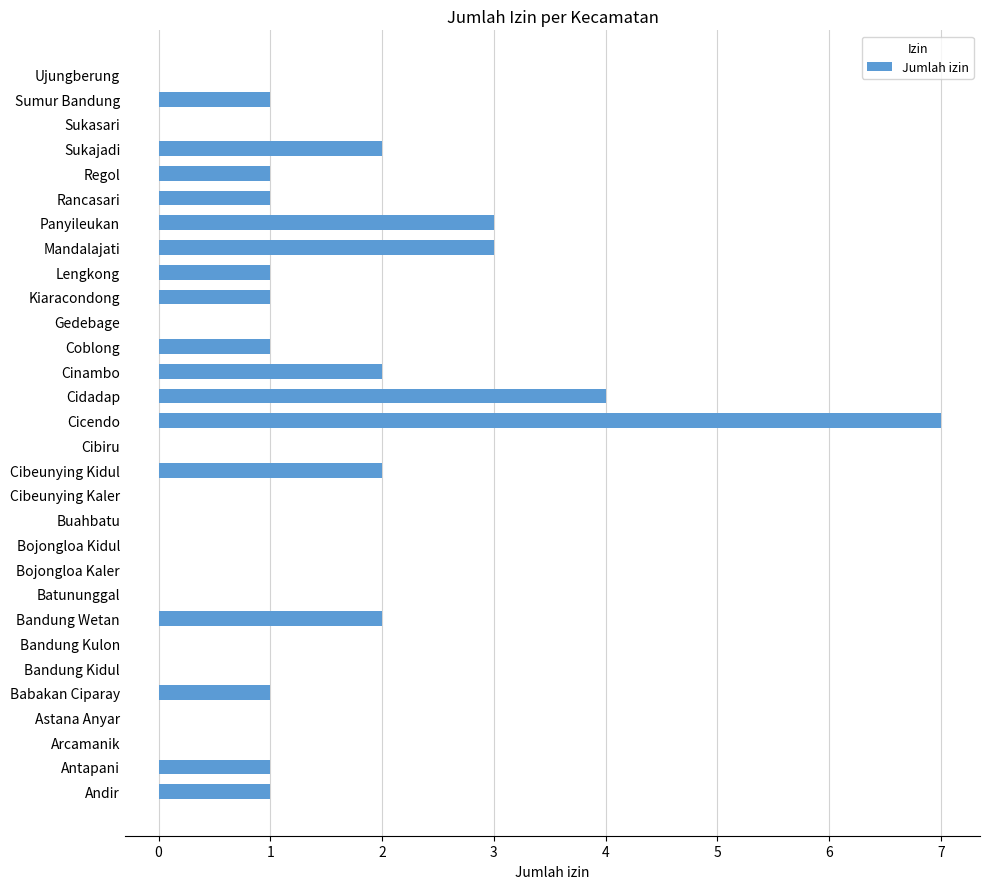

What is the sum of all values?

34